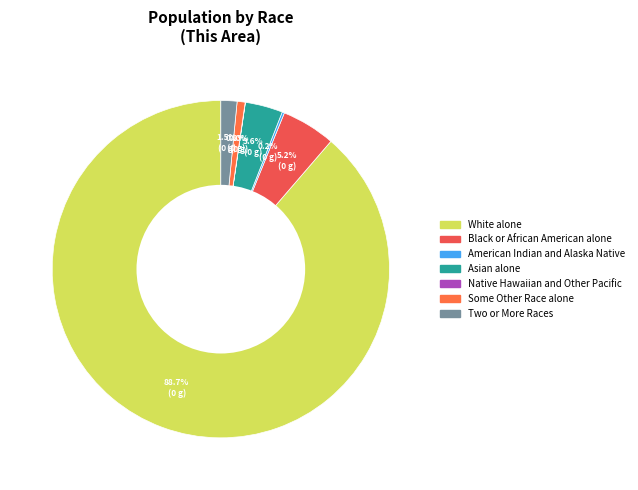

What is the ratio of the value at Asian alone to the value at Two or More Races?

2.3